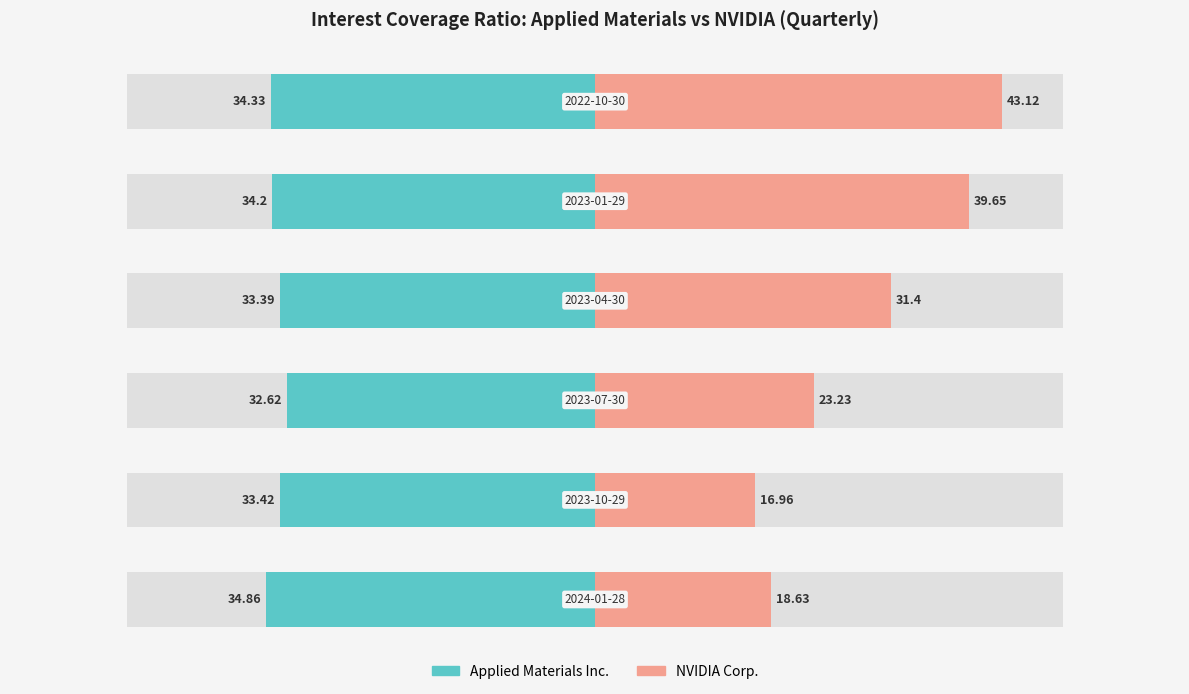

True or false: NVIDIA Corp. has a value of 38.0 at 2.

False